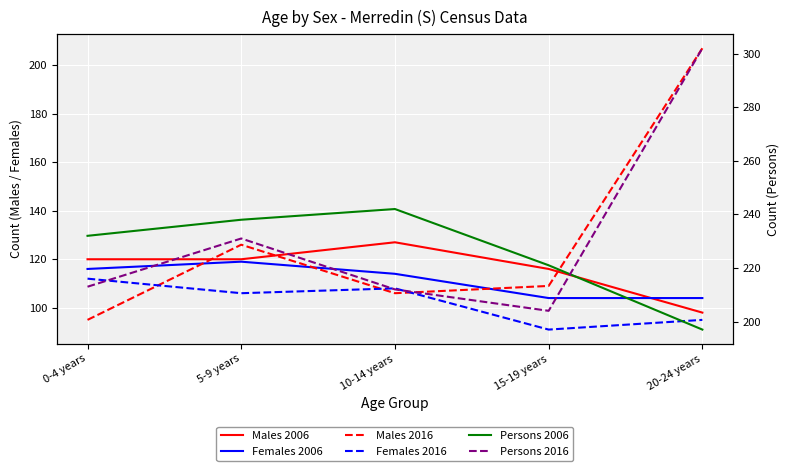

Rank the series by their maximum value, from highest to lowest.

Persons 2016, Persons 2006, Males 2016, Males 2006, Females 2006, Females 2016